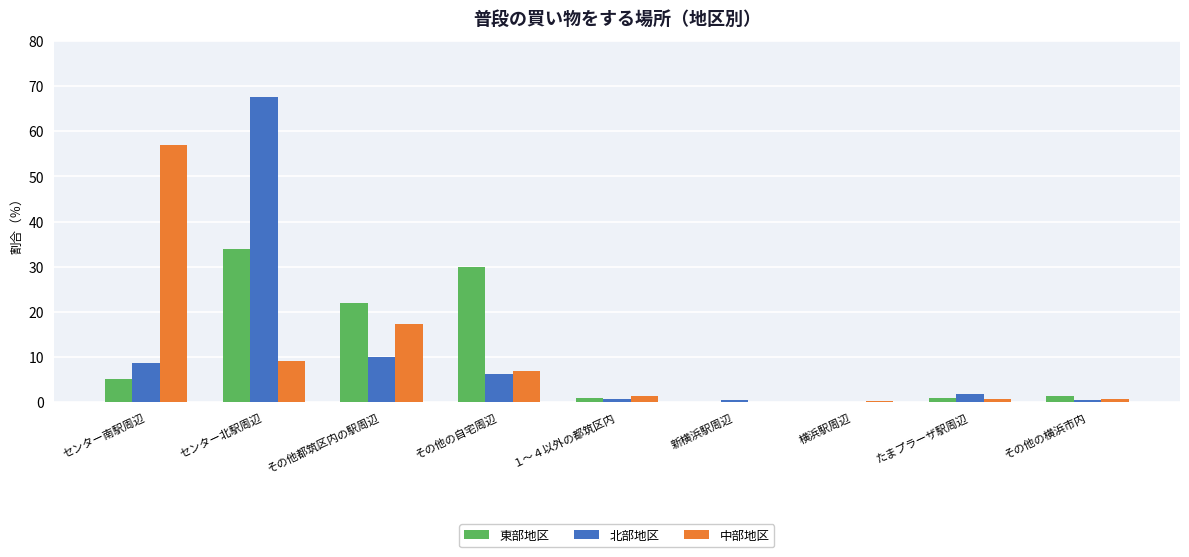

At which label is 中部地区 closest to 28?

その他都筑区内の駅周辺